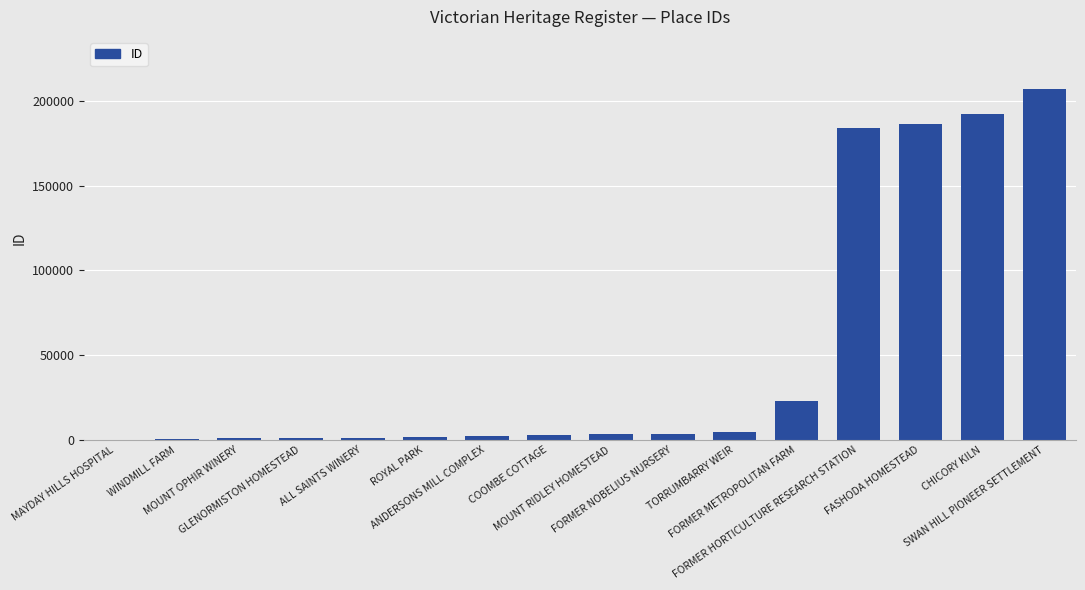

What is the greatest value displayed?

206822